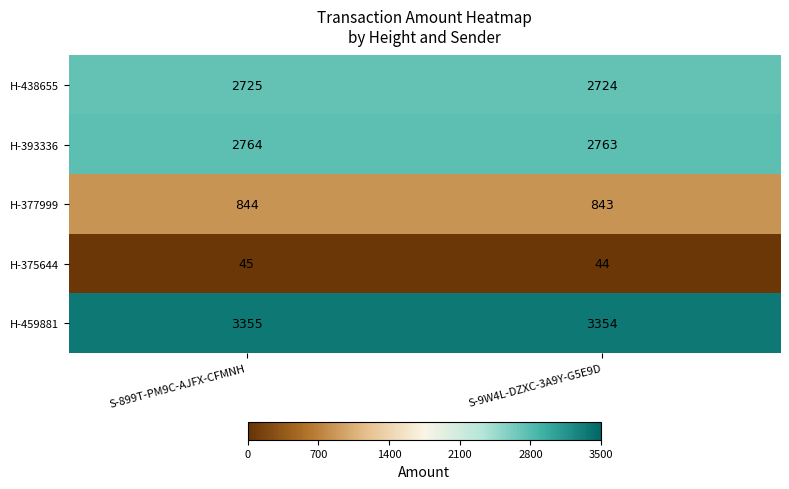

What is the sum of all H-393336 values?

5527